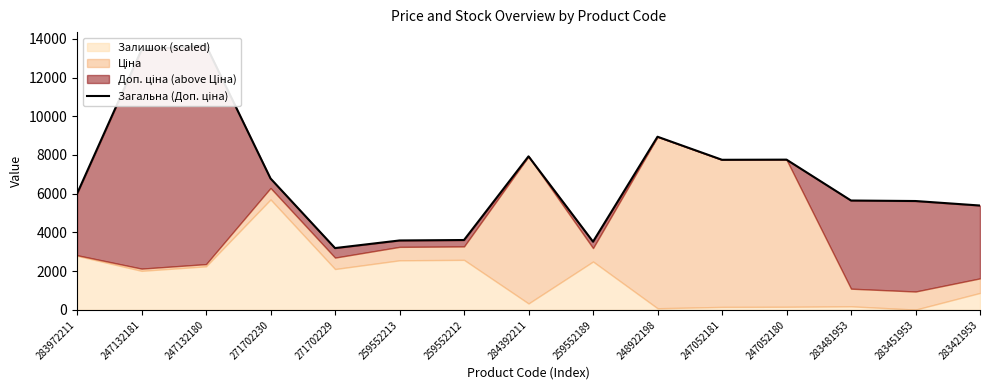

Which label corresponds to the smallest value in the chart?

271702229